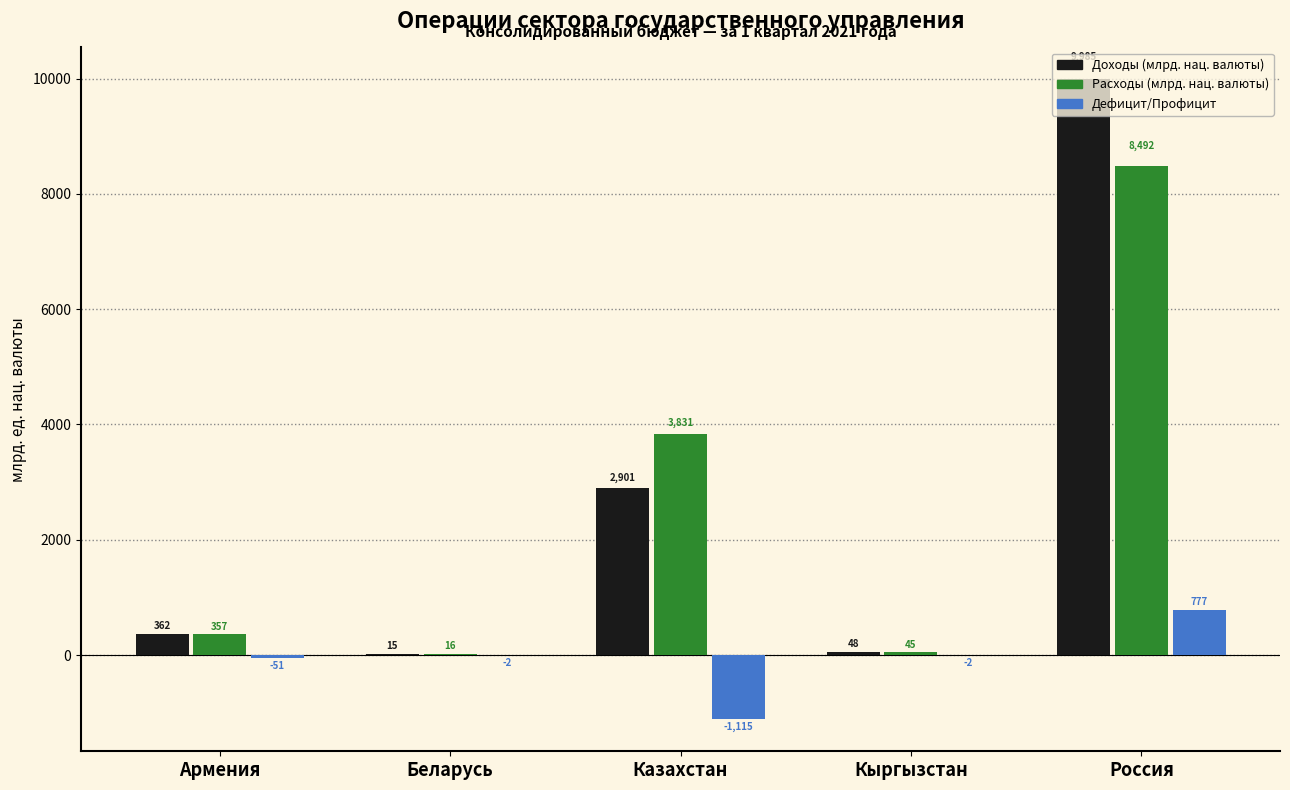

Is it true that Расходы (млрд. нац. валюты) equals 2187.0 at Казахстан?

False